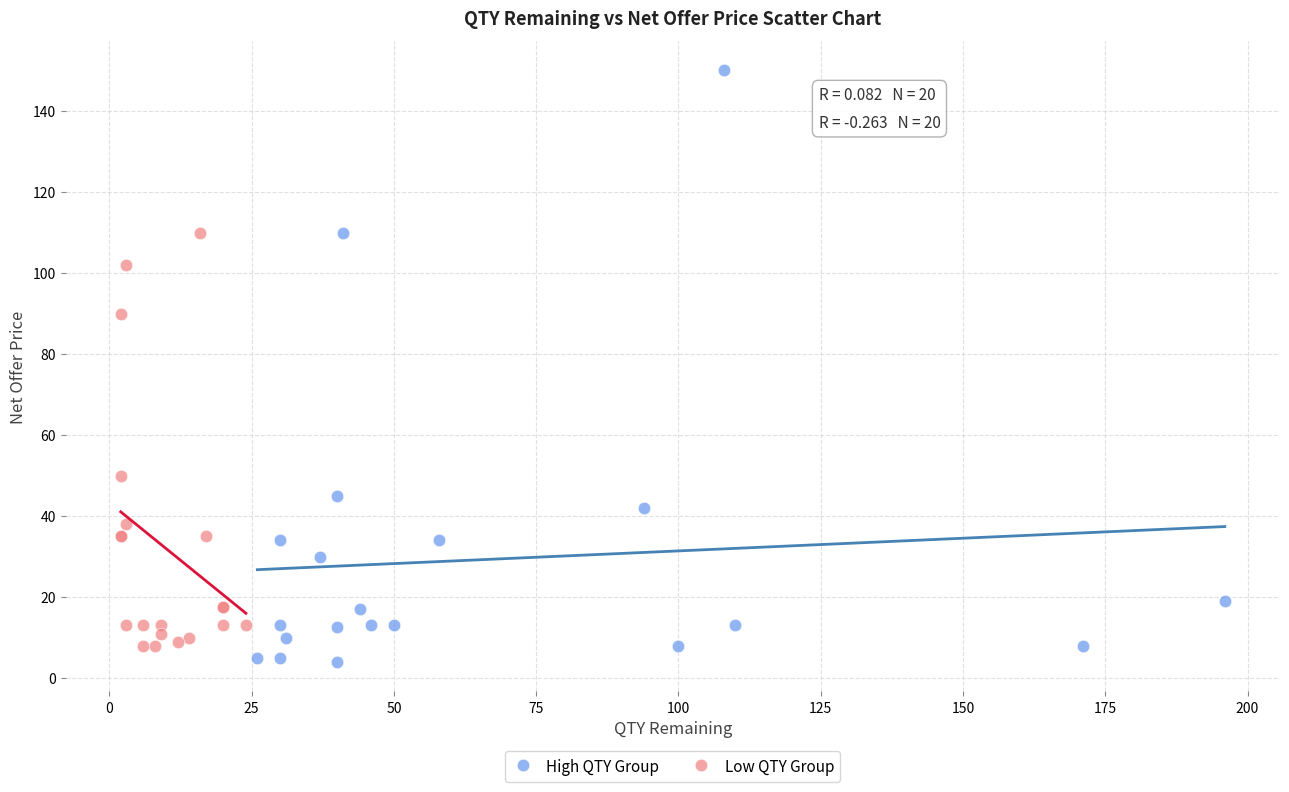

Which series contains the lowest Y value?

High QTY Group